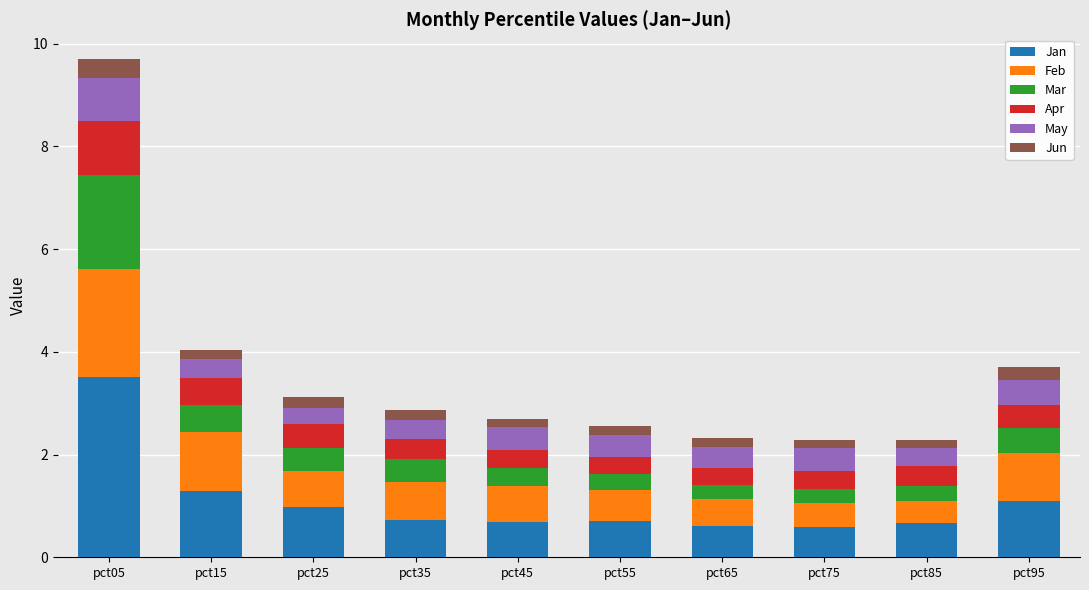

At which category is the sum across all series the highest?

pct05